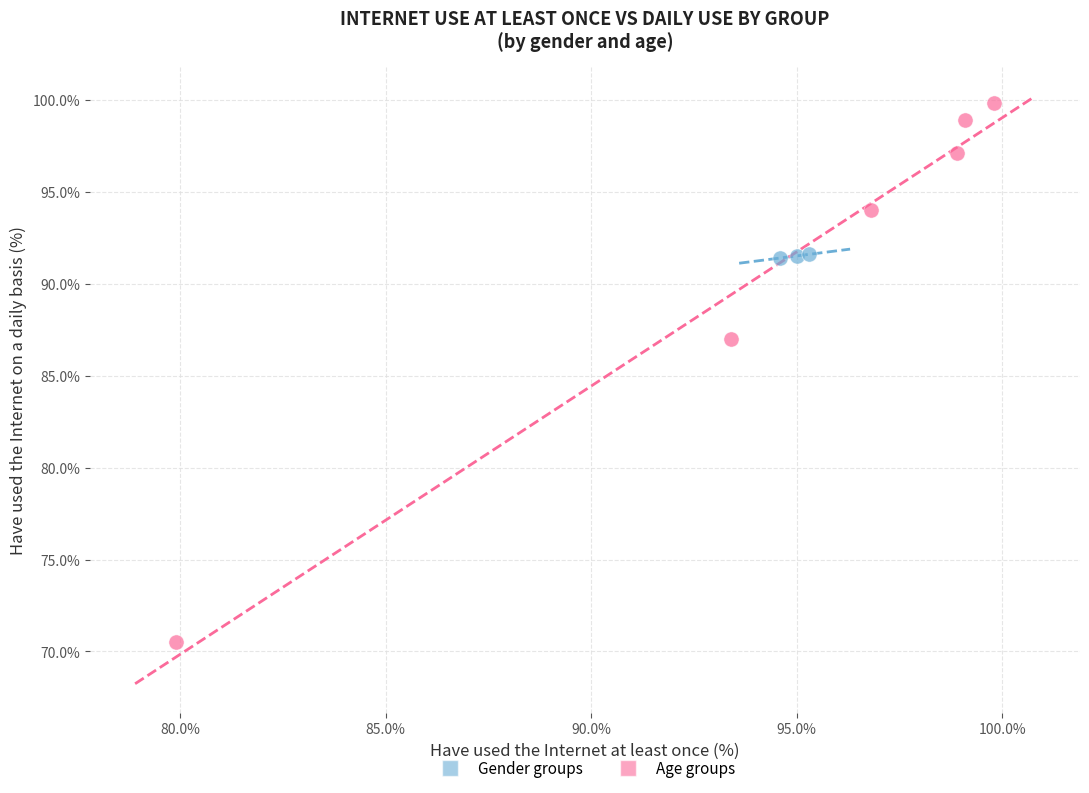

Which series reaches the minimum Y coordinate?

Age groups